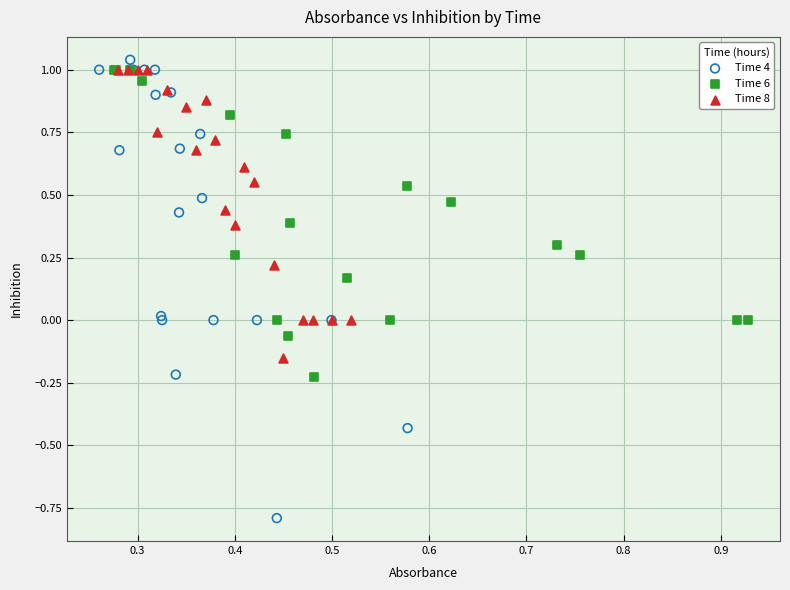

Which series reaches the minimum Y coordinate?

Time 4